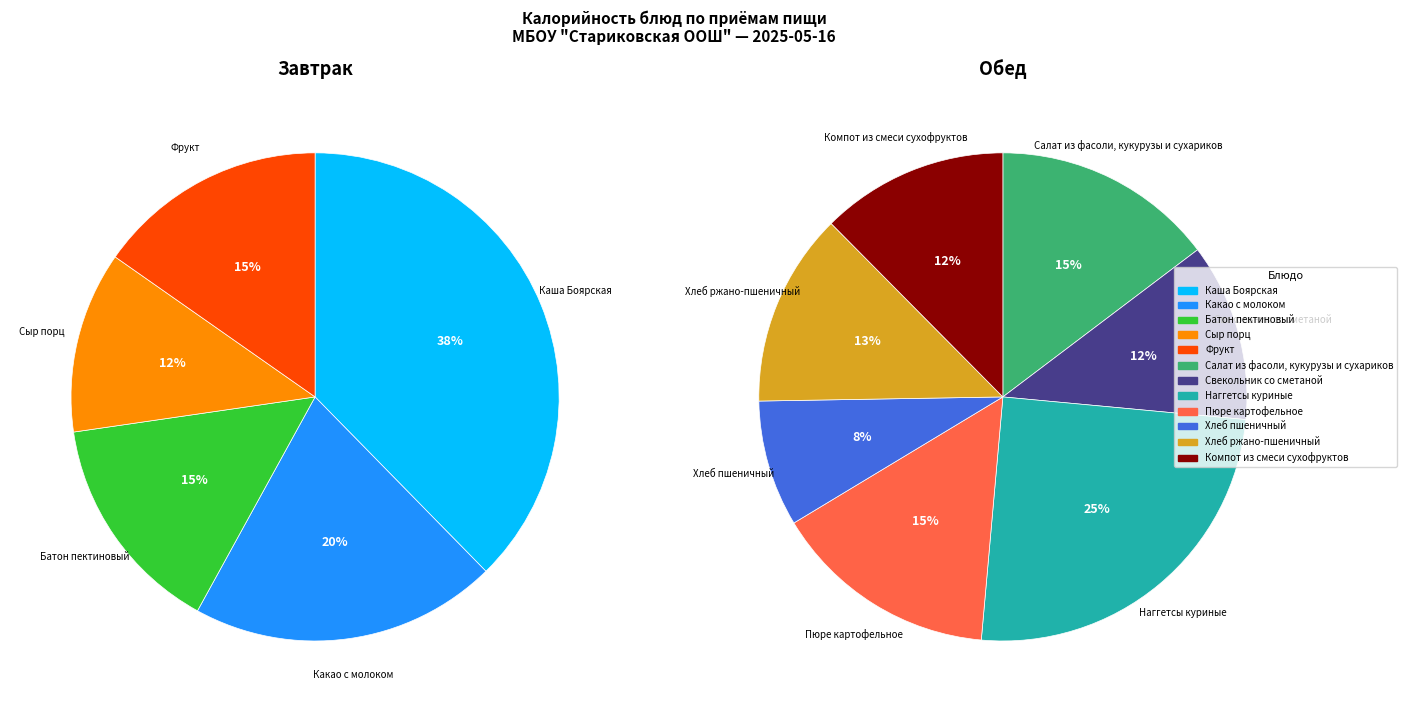

How many segments does this pie chart have?

5